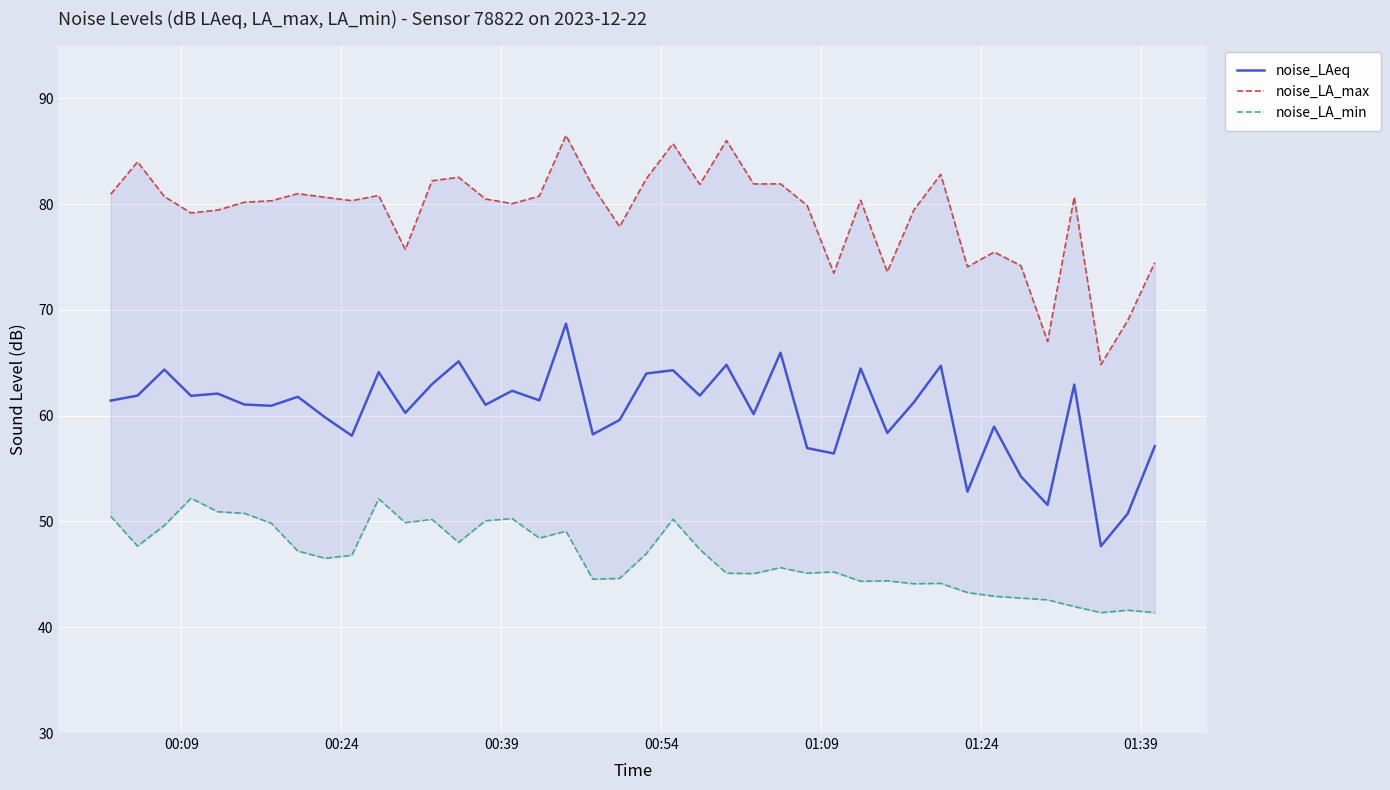

How many interior local valleys does the noise_LA_max series have?

12